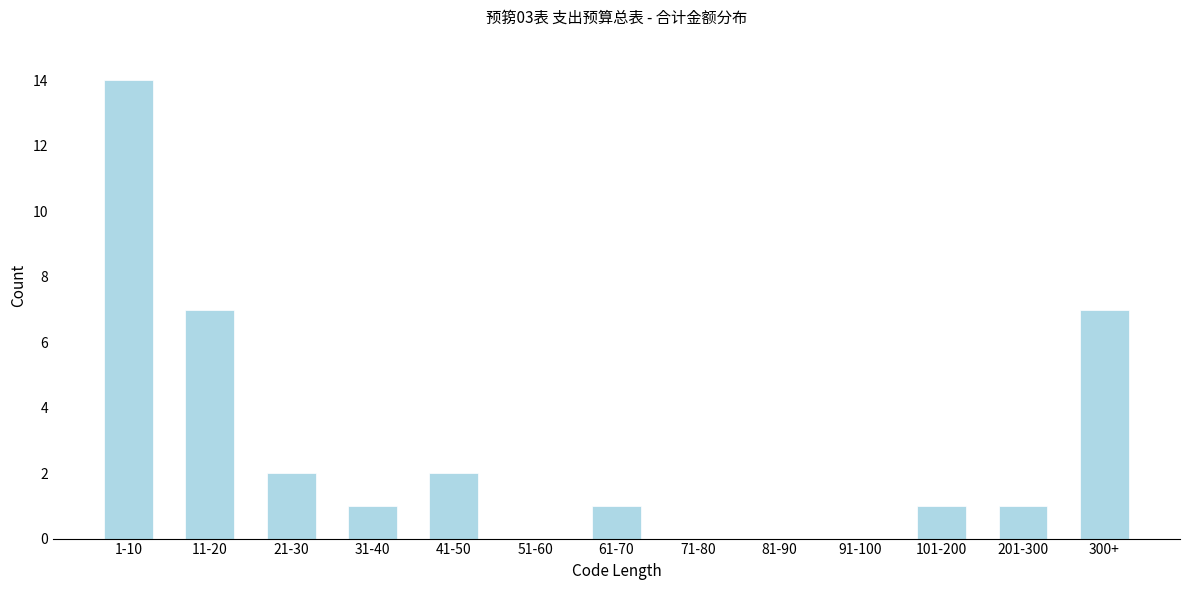

Reading right to left, transcribe all the data shown in this chart.

300+=7	201-300=1	101-200=1	91-100=0	81-90=0	71-80=0	61-70=1	51-60=0	41-50=2	31-40=1	21-30=2	11-20=7	1-10=14